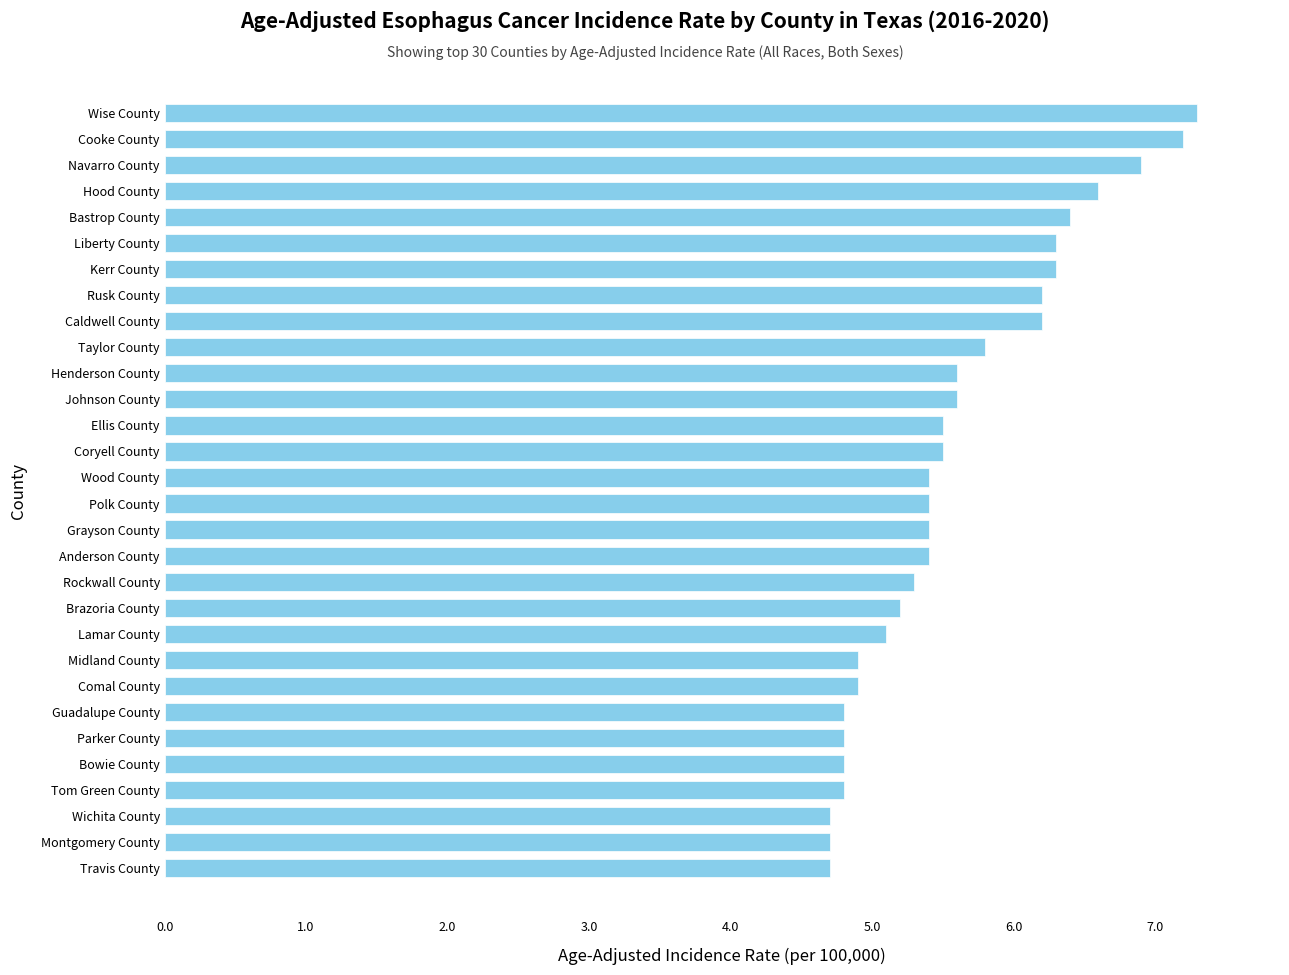

What is the approximate value at Hood County?

6.6